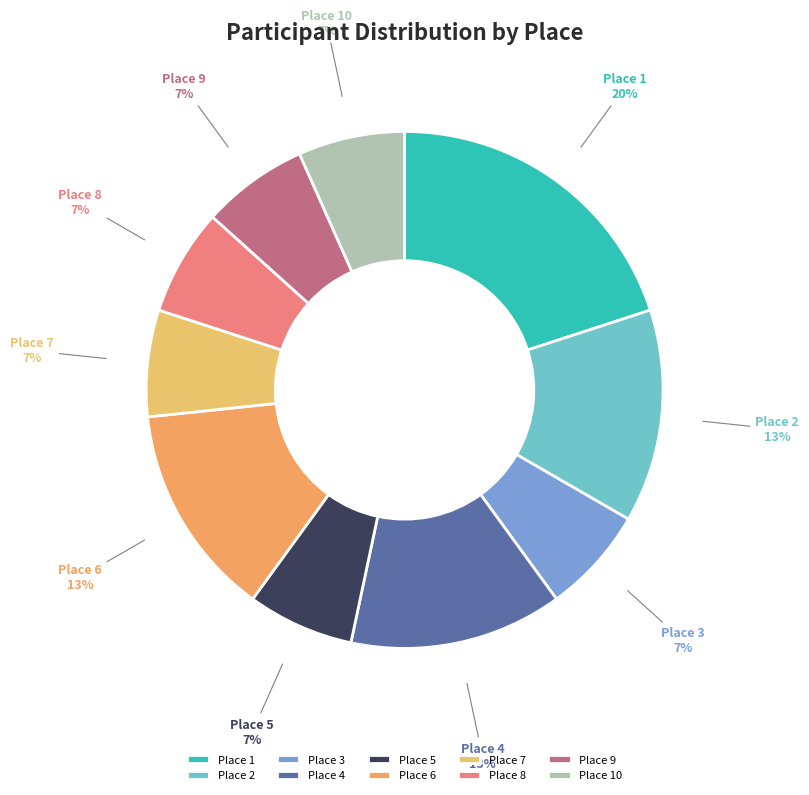

Approximately how many times larger is the value at Place 9 compared to Place 3?

1.0